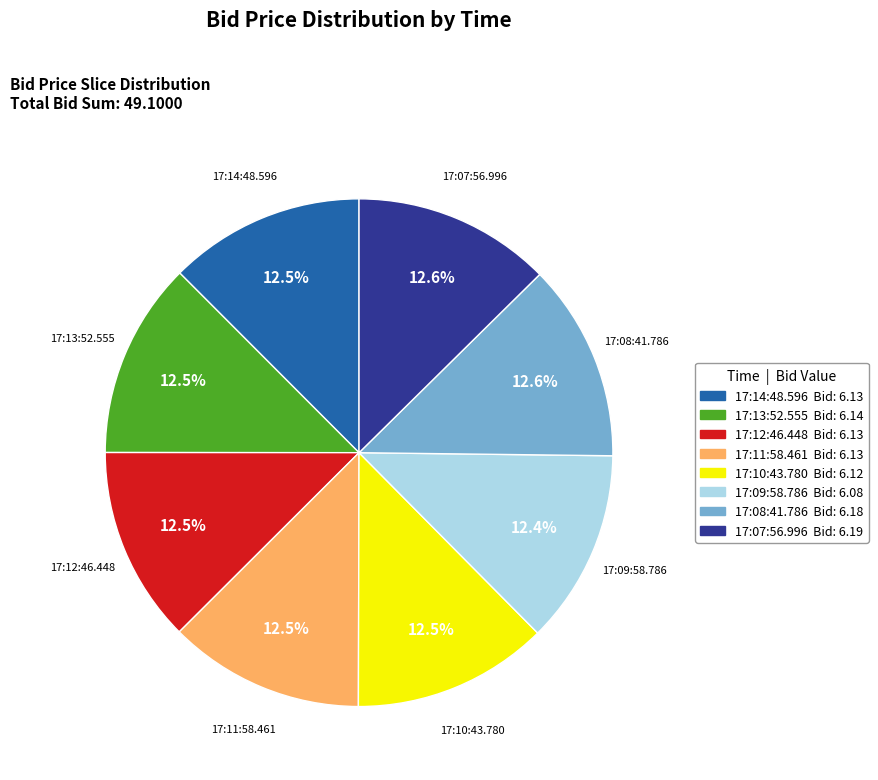

Approximately how many times larger is the value at 17:11:58.461 compared to 17:12:46.448?

1.0